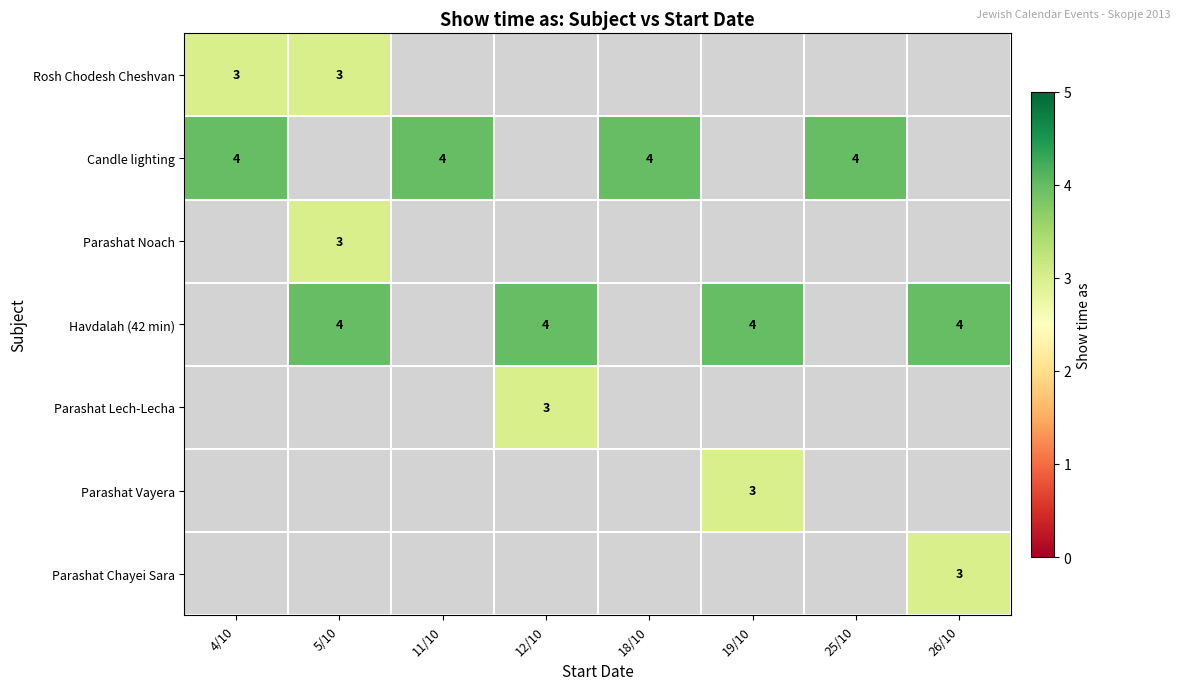

The Havdalah (42 min) series shows 4 at 12/10. True or false?

True